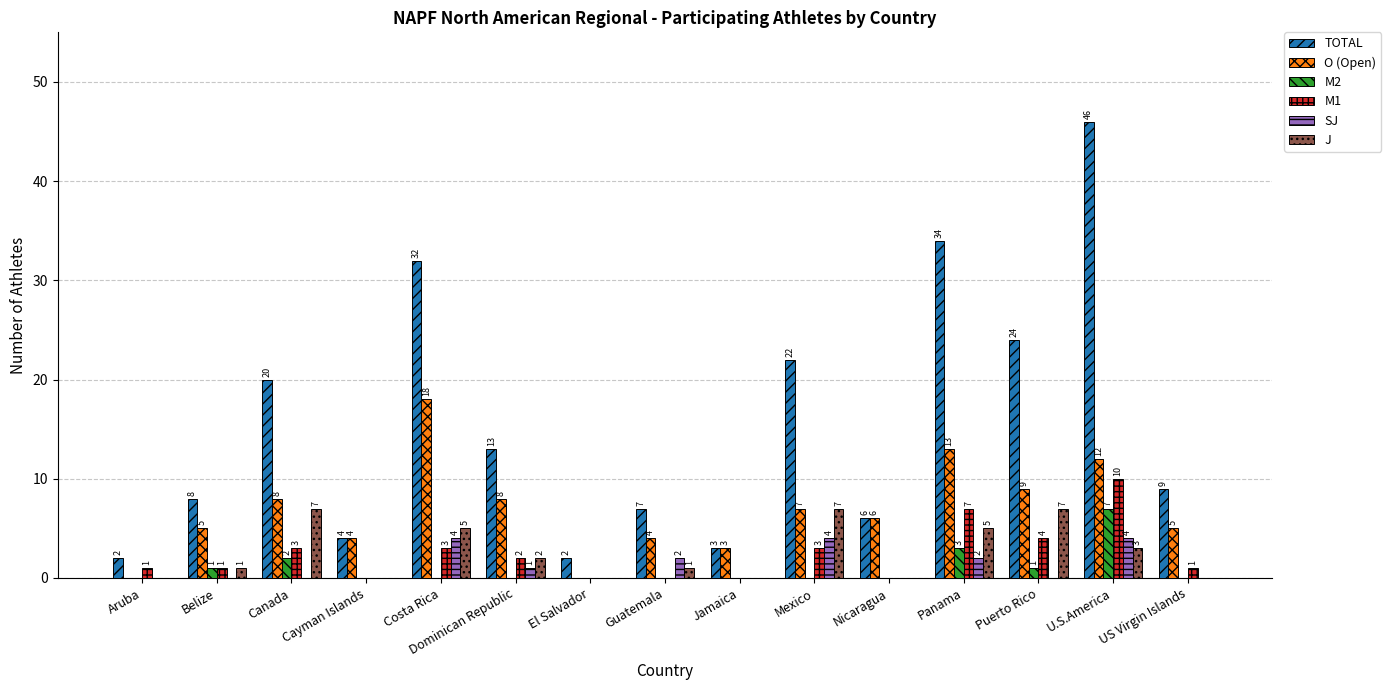

What is the difference between the M1 values at Belize and Mexico?

2